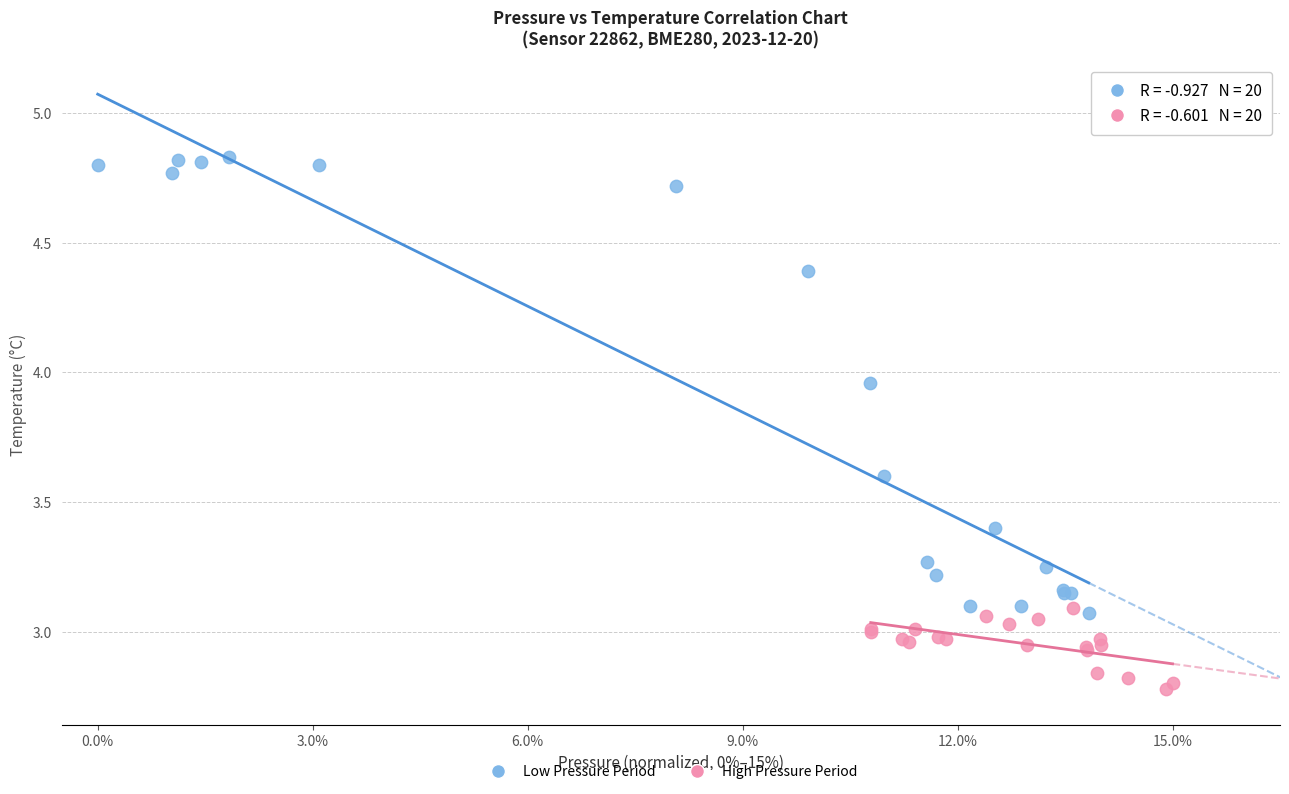

Which series reaches the maximum Y coordinate?

Low Pressure Period